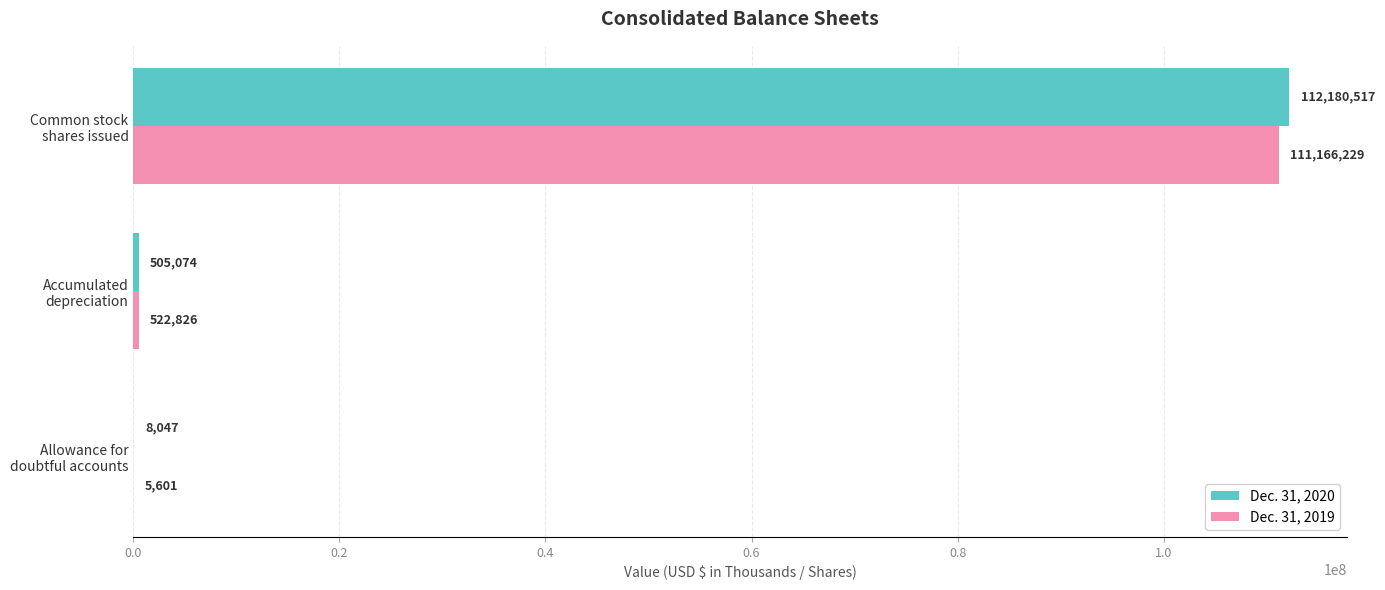

What is the highest value of the Dec. 31, 2019 series?

111166229